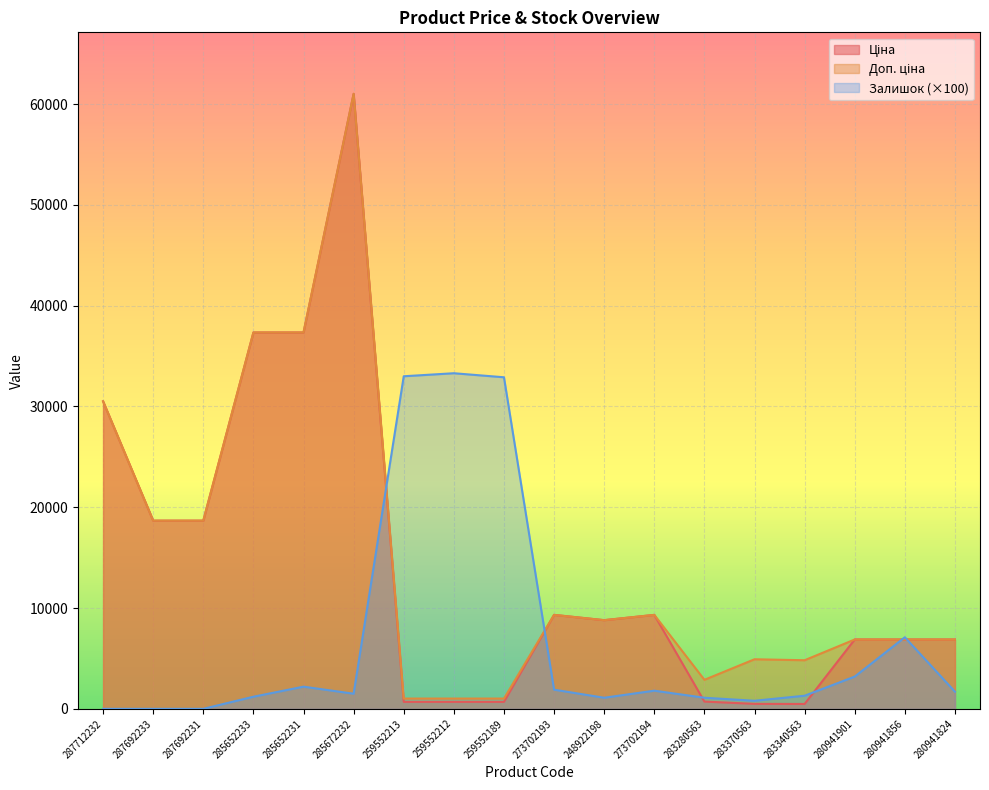

Rank the series at 287692233 from highest to lowest value.

Ціна, Доп. ціна, Залишок